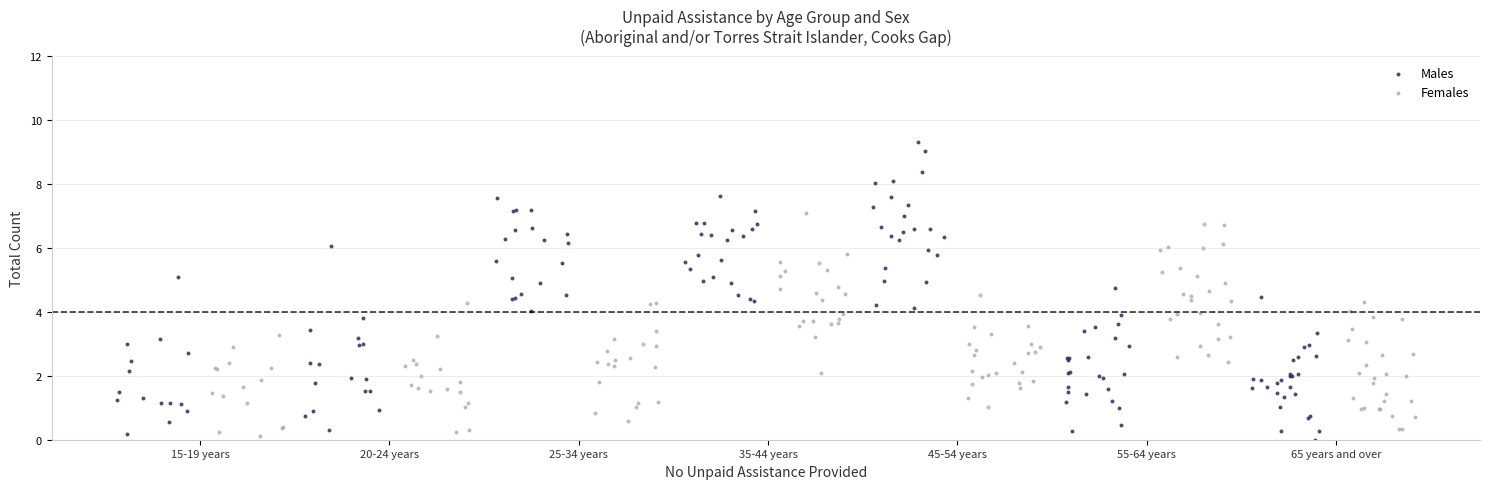

What are all the series names shown in the legend?

Males, Females